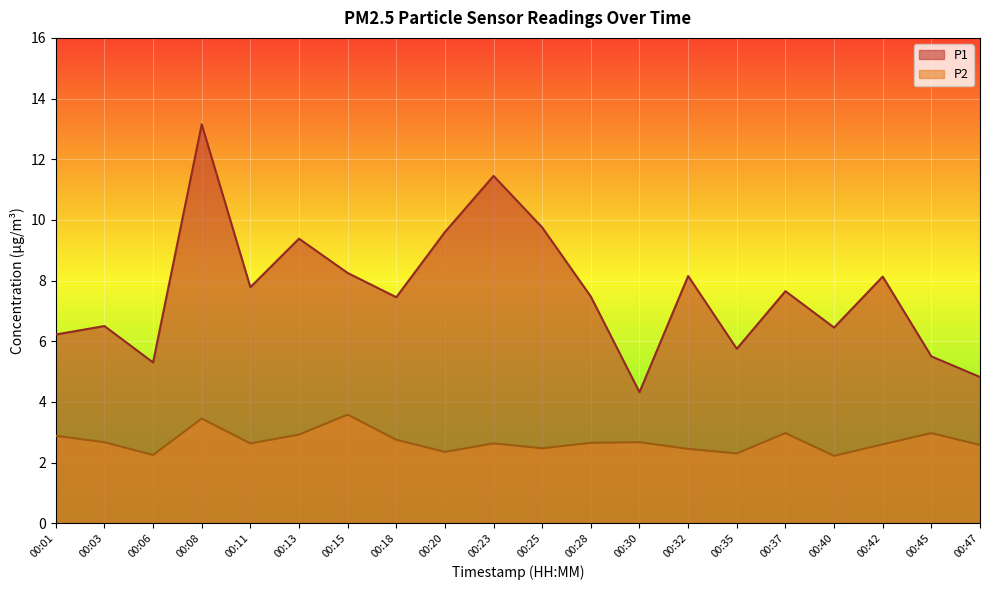

Does the chart display data point markers on the line(s)?

No